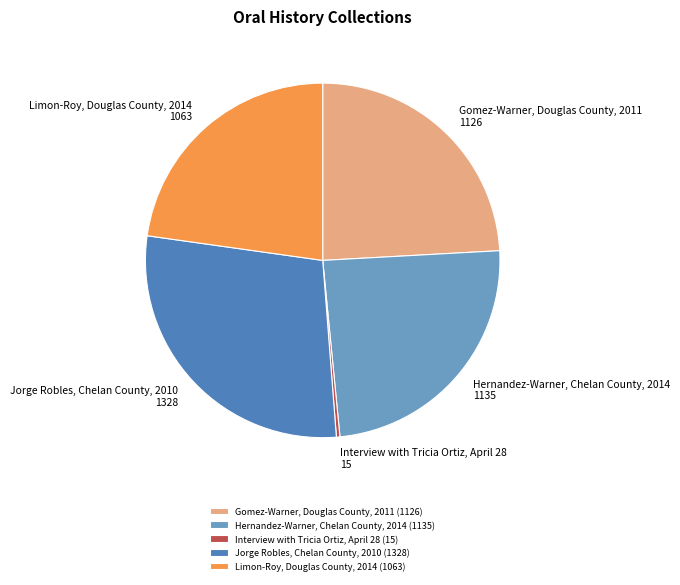

True or false: Jorge Robles, Chelan County, 2010 accounts for 41% of the total.

False